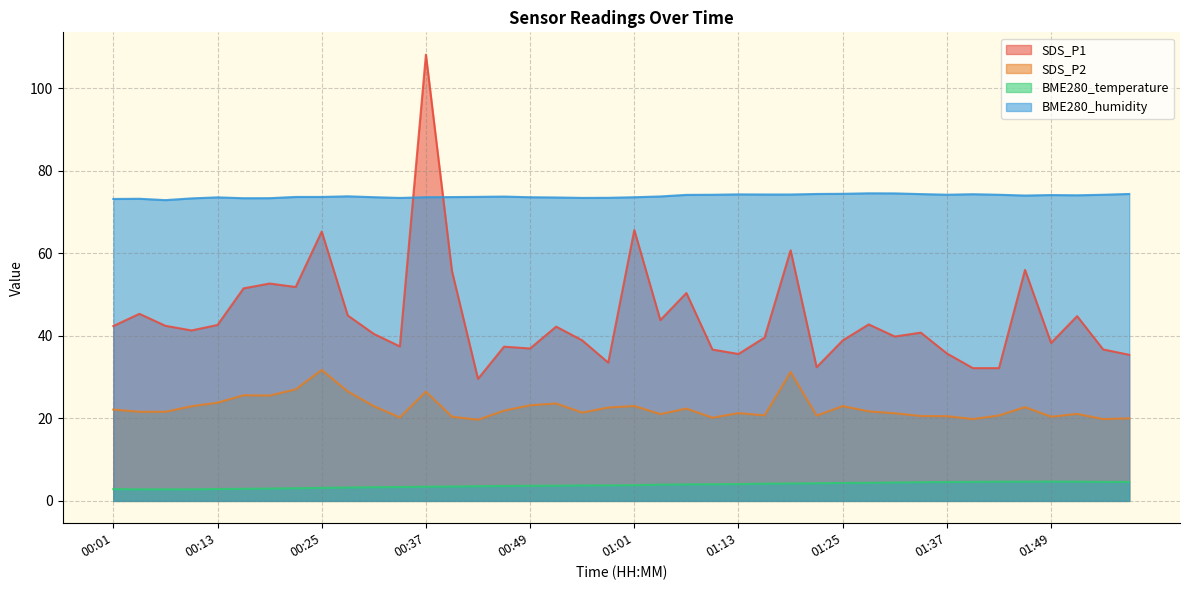

Does the chart have visible grid lines?

Yes